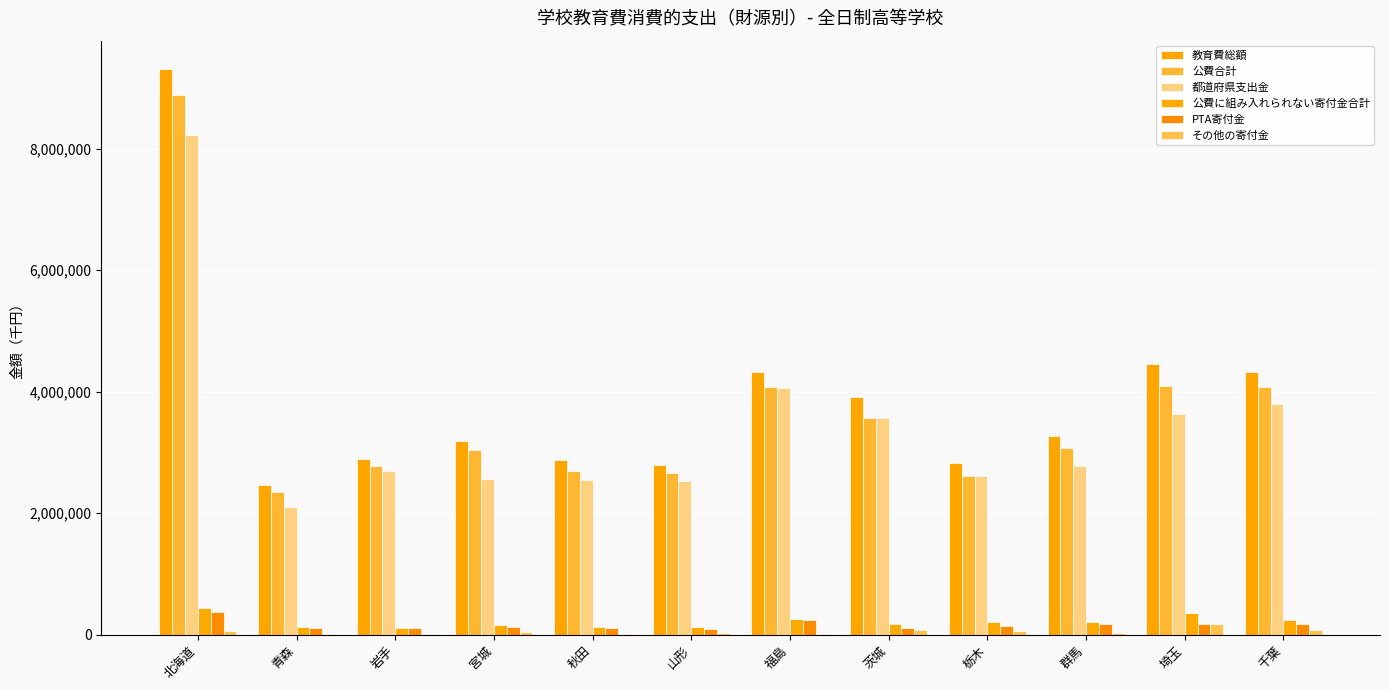

What is the spread (max minus min) of values at 宮城?

3153262